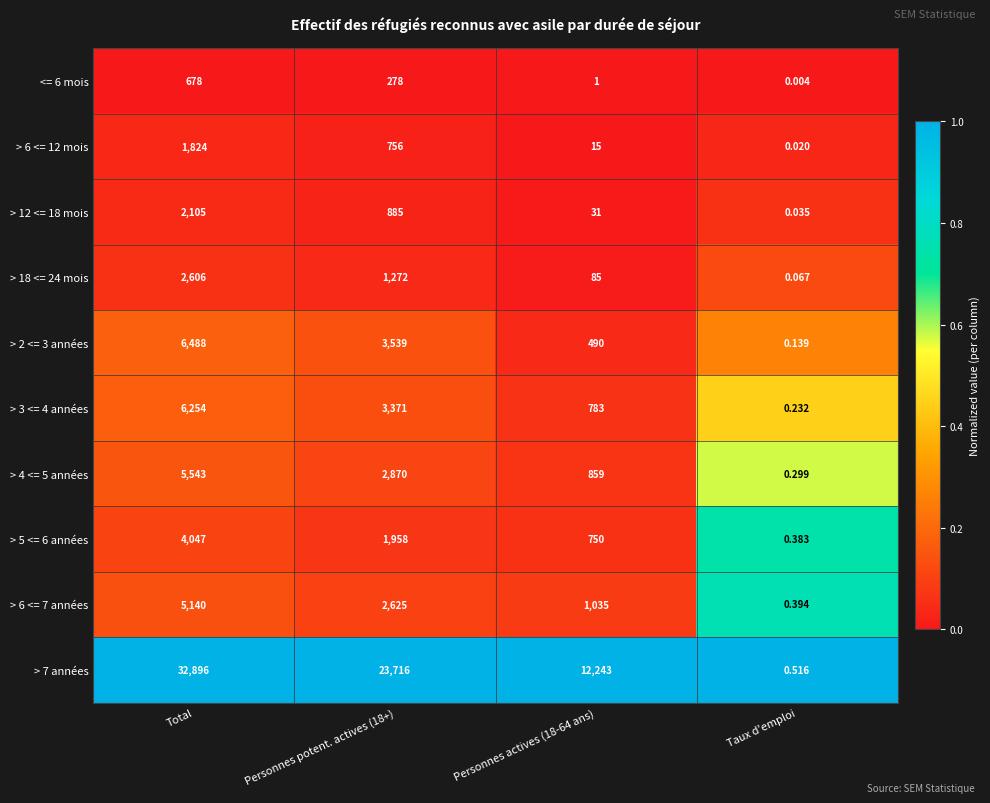

At which category is the sum across all series the highest?

Total